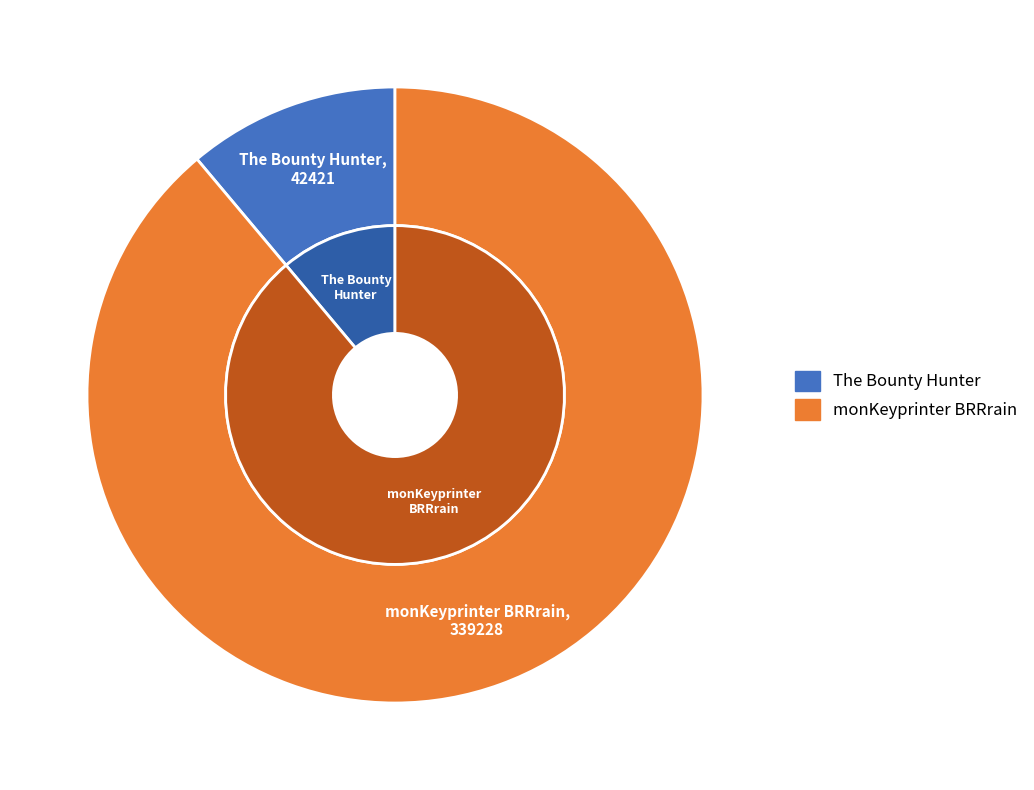

Rank the categories by value from lowest to highest.

The Bounty Hunter, monKeyprinter BRRrain